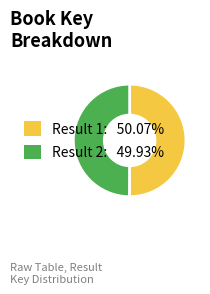

How many segments does this pie chart have?

2